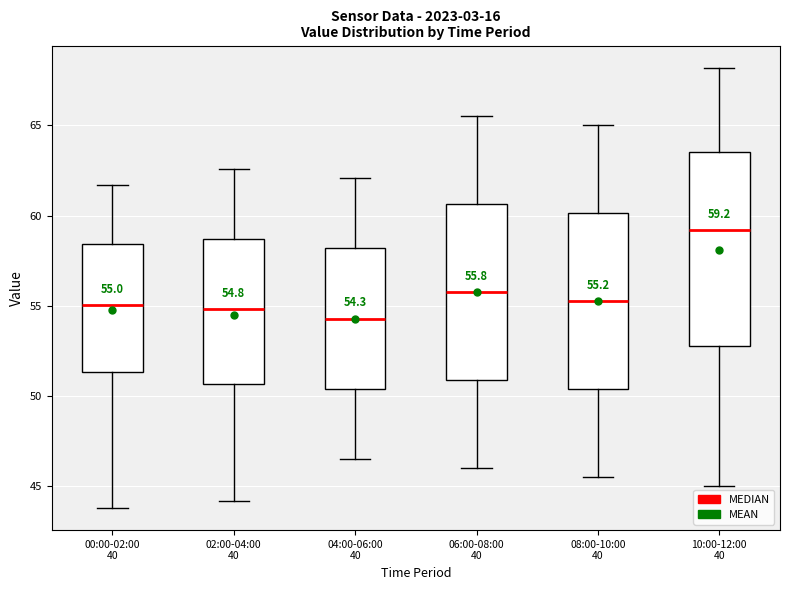

Comparing the boxes themselves (not the whiskers), which one is the tallest?

10:00-12:00 40